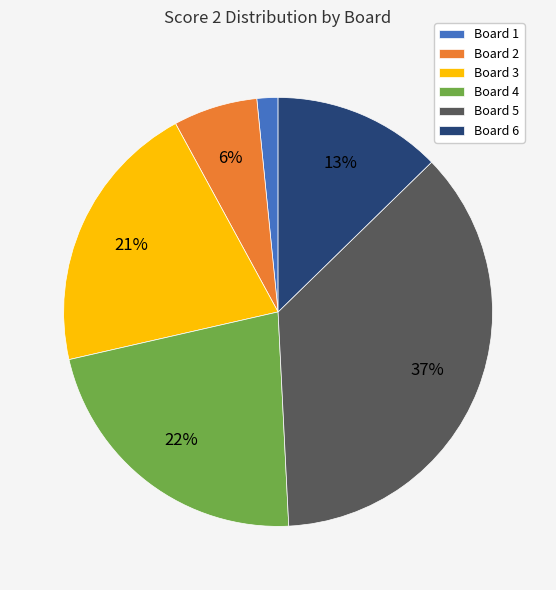

Count the number of slices in the pie.

6